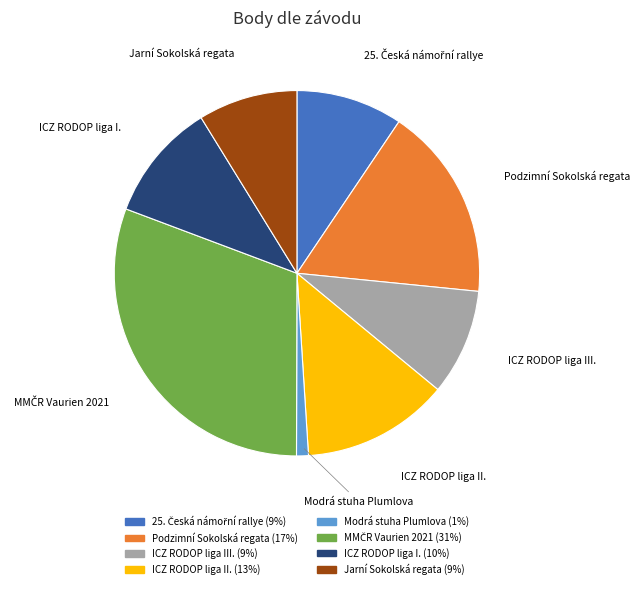

To the nearest percent, what is the average slice percentage?

12%